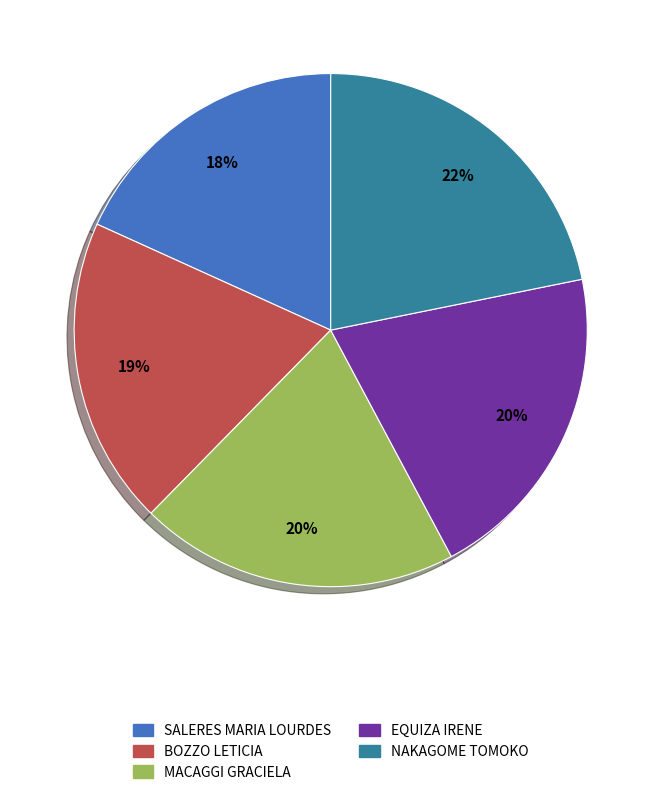

Which has a higher value, NAKAGOME TOMOKO or SALERES MARIA LOURDES?

NAKAGOME TOMOKO